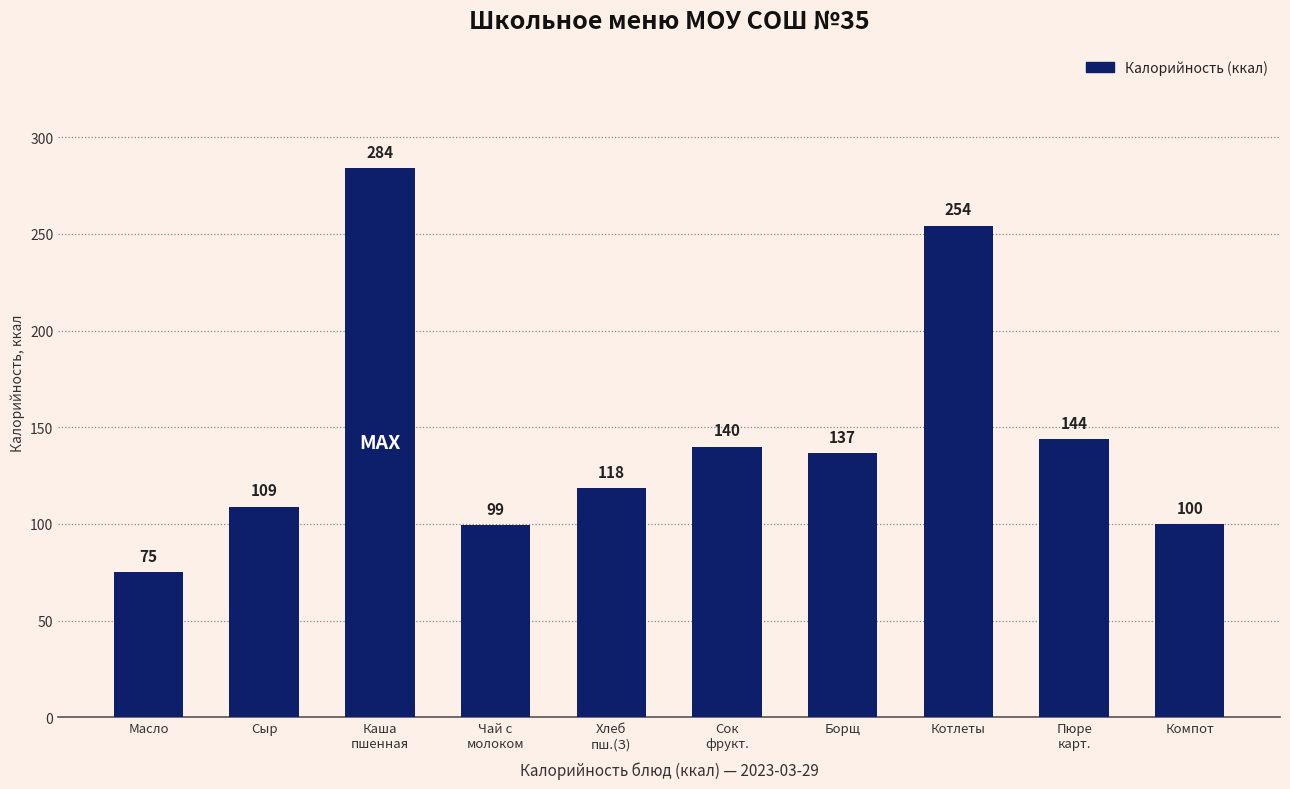

Where is the data nearest to the value 179?

Пюре
карт.